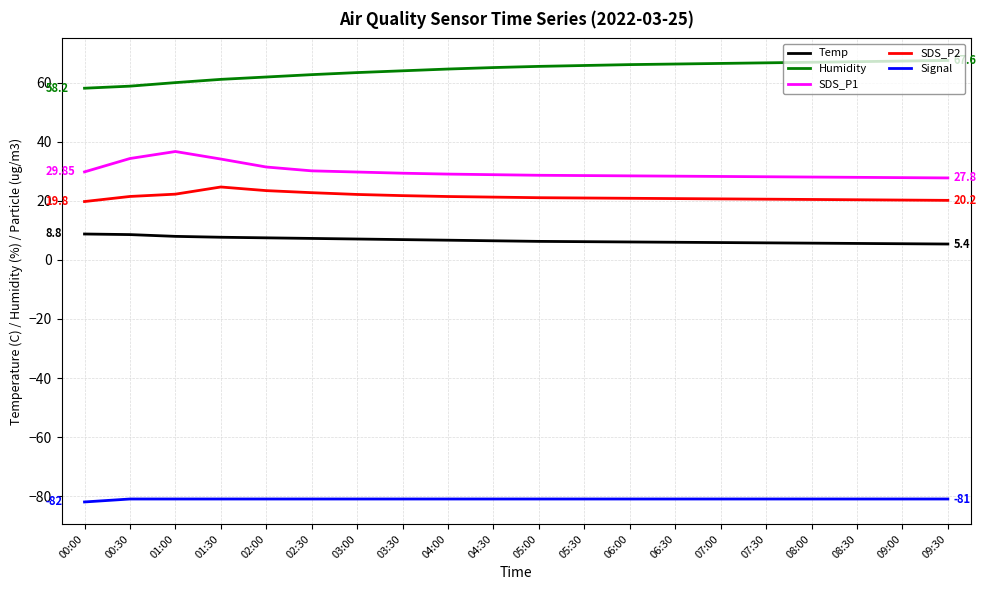

The Temp series shows 8.6 at 00:30. True or false?

True